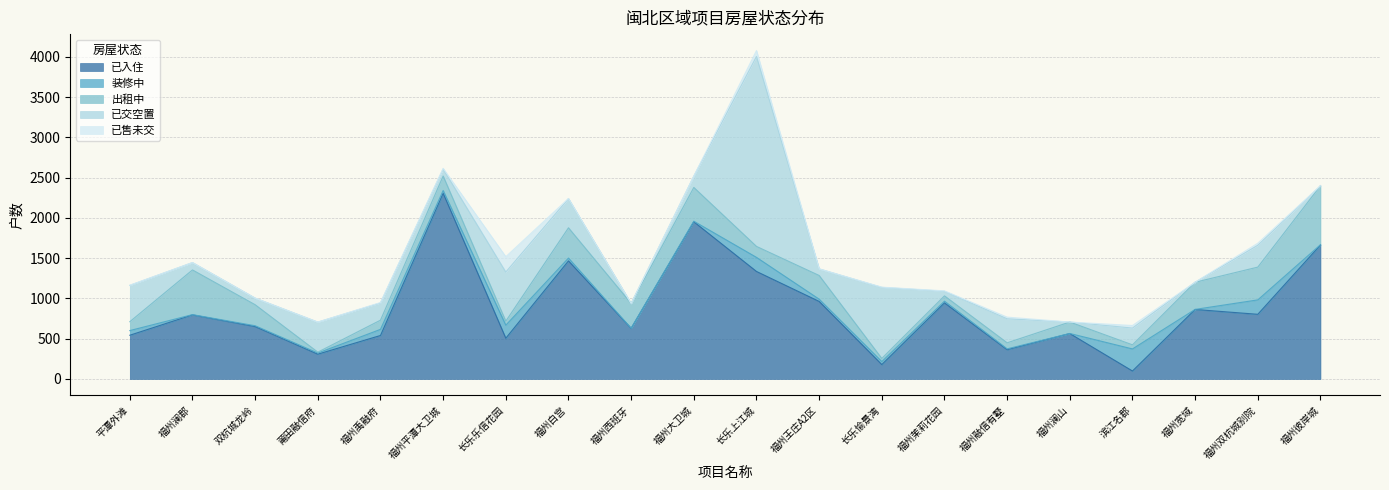

What is the highest value of the 已入住 series?

2306